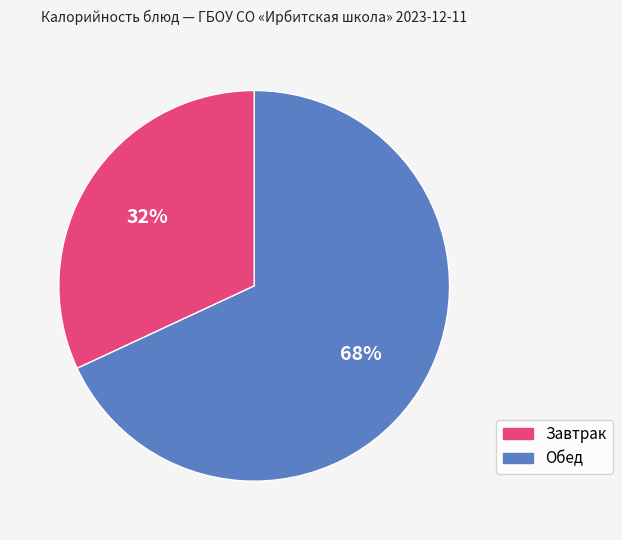

Count the number of slices in the pie.

2